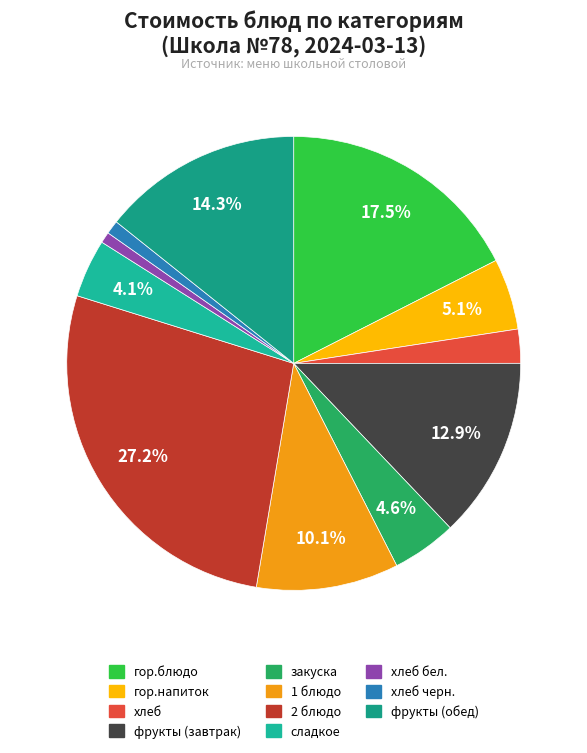

How many segments does this pie chart have?

11